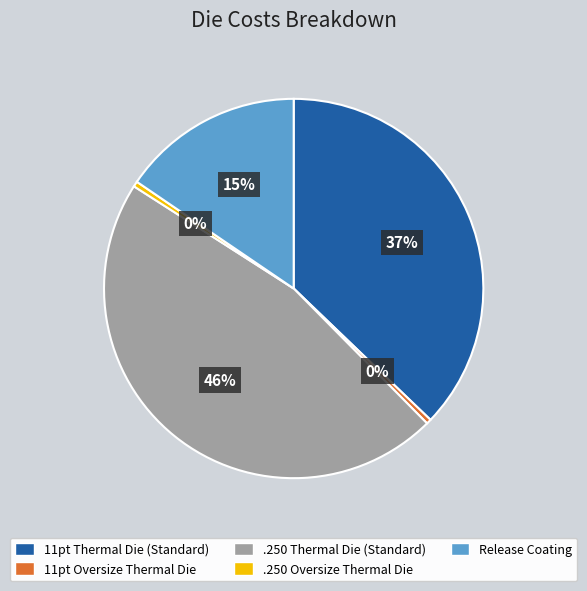

True or false: .250 Thermal Die (Standard) accounts for 54% of the total.

False